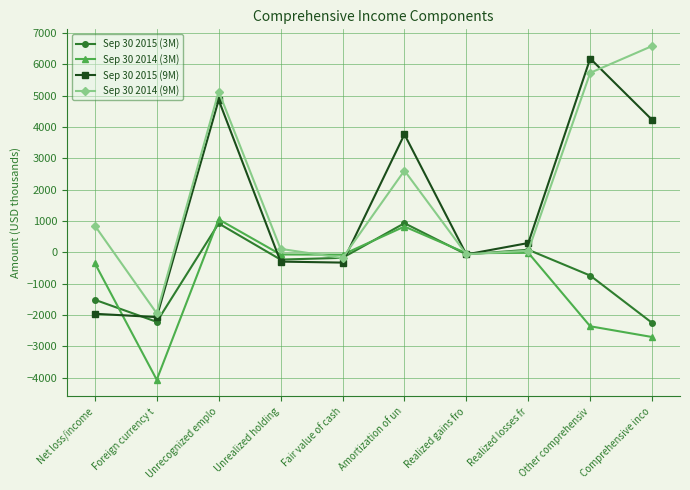

Read the Sep 30 2014 (3M) value at Net loss/income, to the nearest 10.

-340